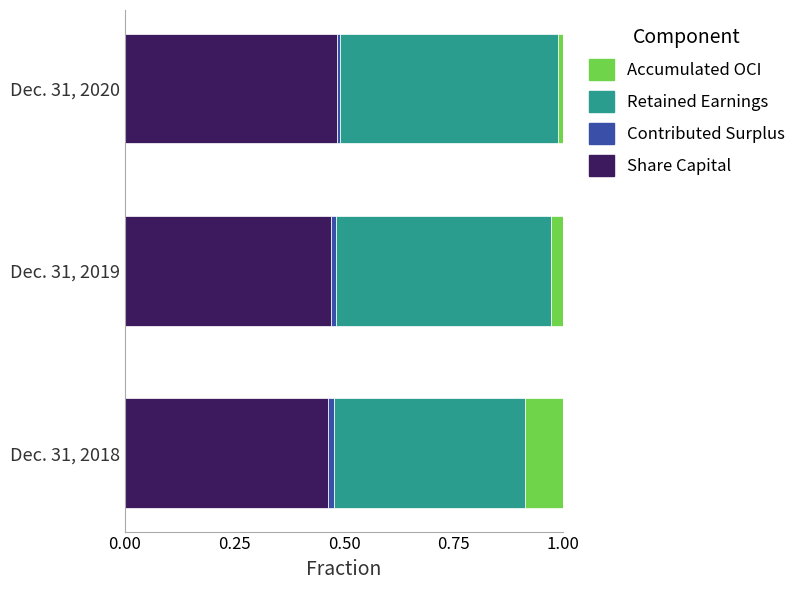

True or false: Share Capital has a value of 0.5 at Dec. 31, 2019.

True